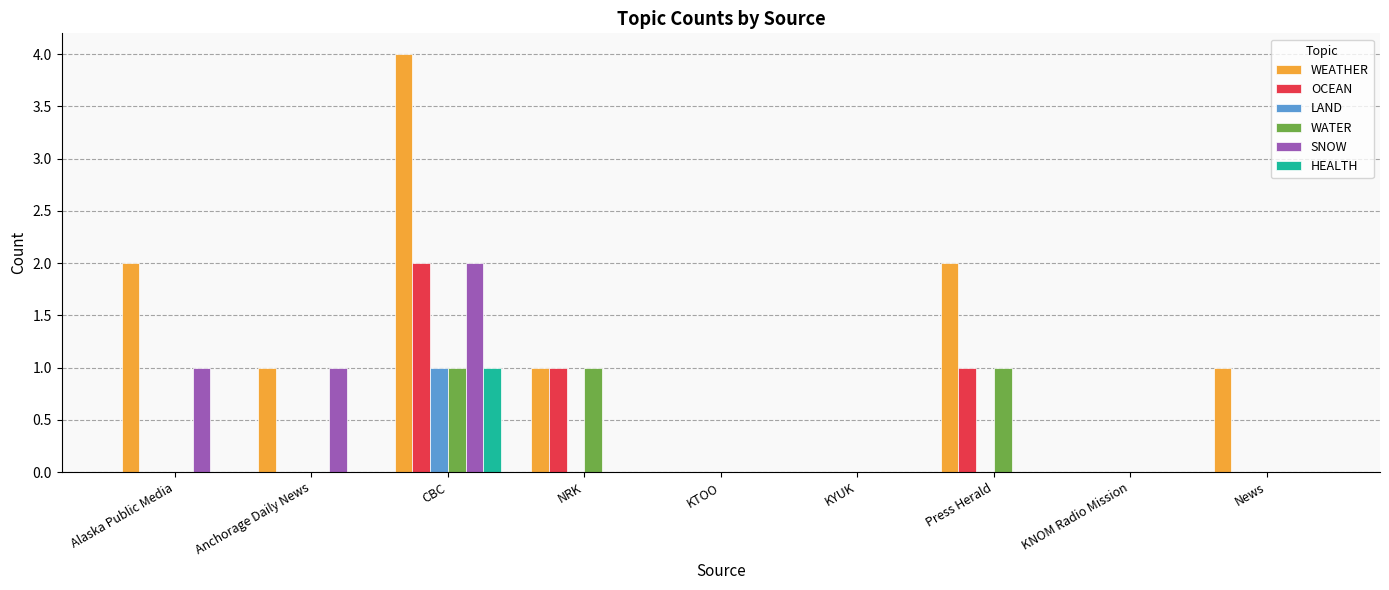

Is it true that WEATHER equals 2 at Anchorage Daily News?

False